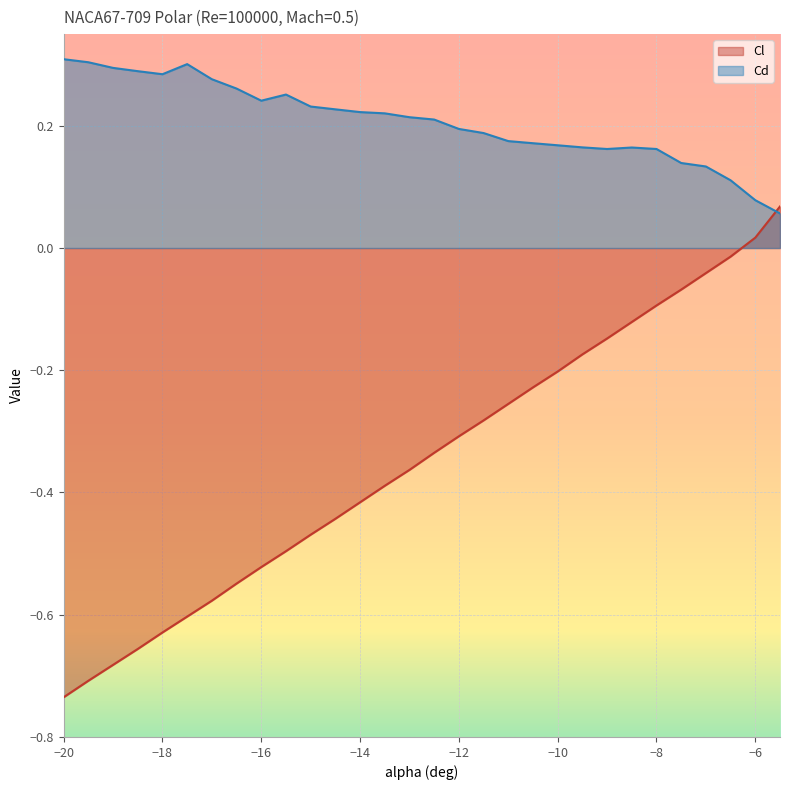

In Cd, how many points are lower than both neighbors (excluding endpoints)?

3